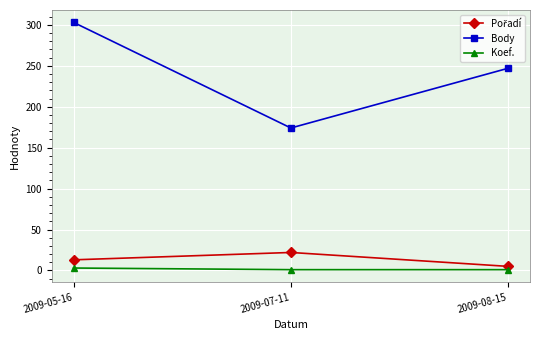

At which category is the sum across all series the highest?

2009-05-16